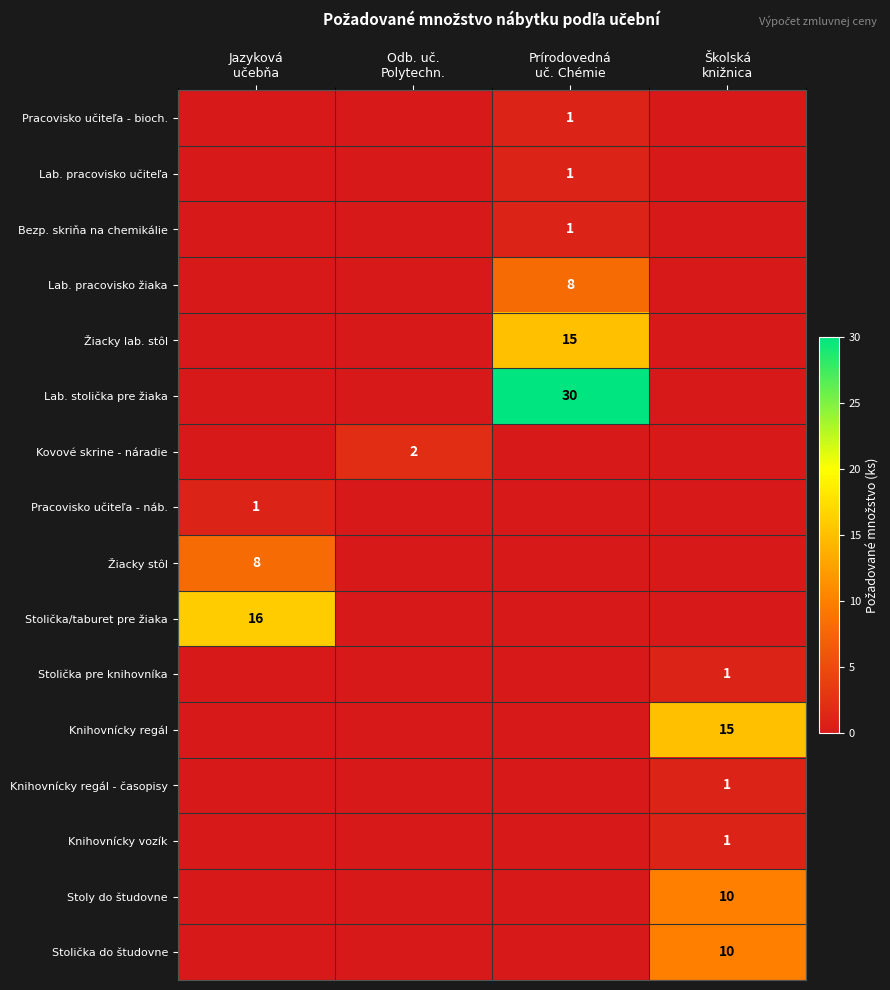

What is the difference between the maximum and minimum values in the Lab. pracovisko učiteľa series?

1